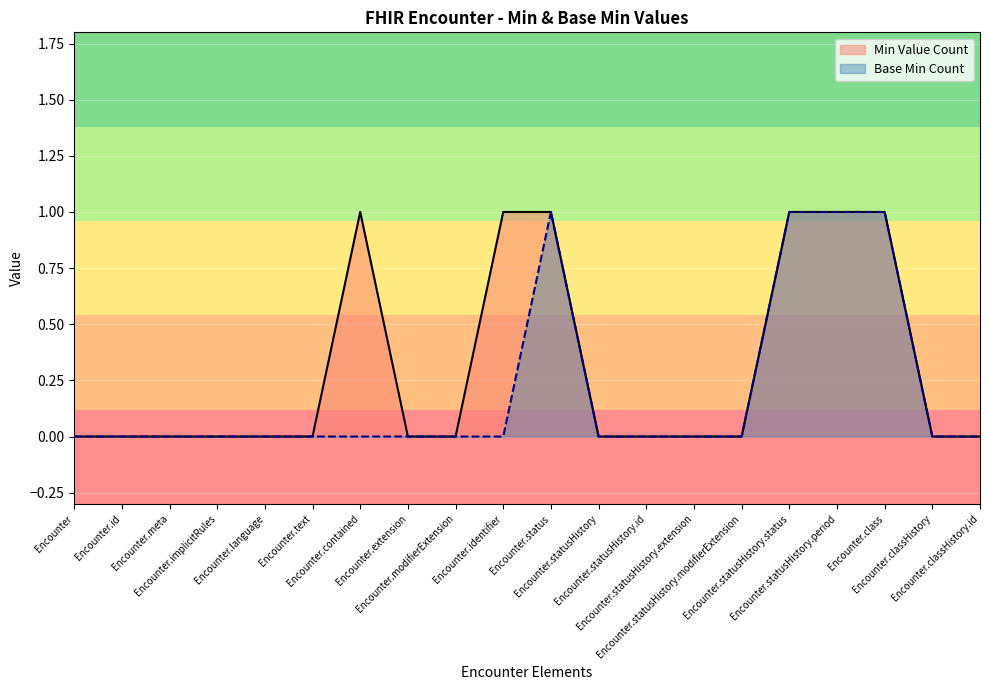

Which category has the lowest value in the Min Value Count series?

Encounter